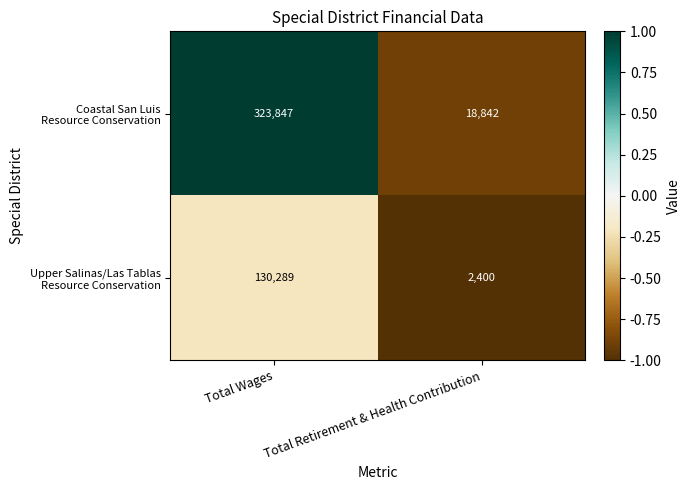

At which category is the sum across all series the highest?

Total Wages